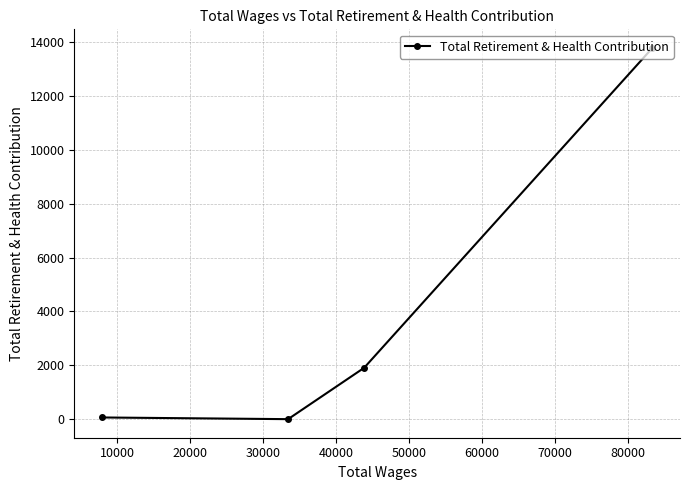

What is the value of the 2nd point from the left?

0